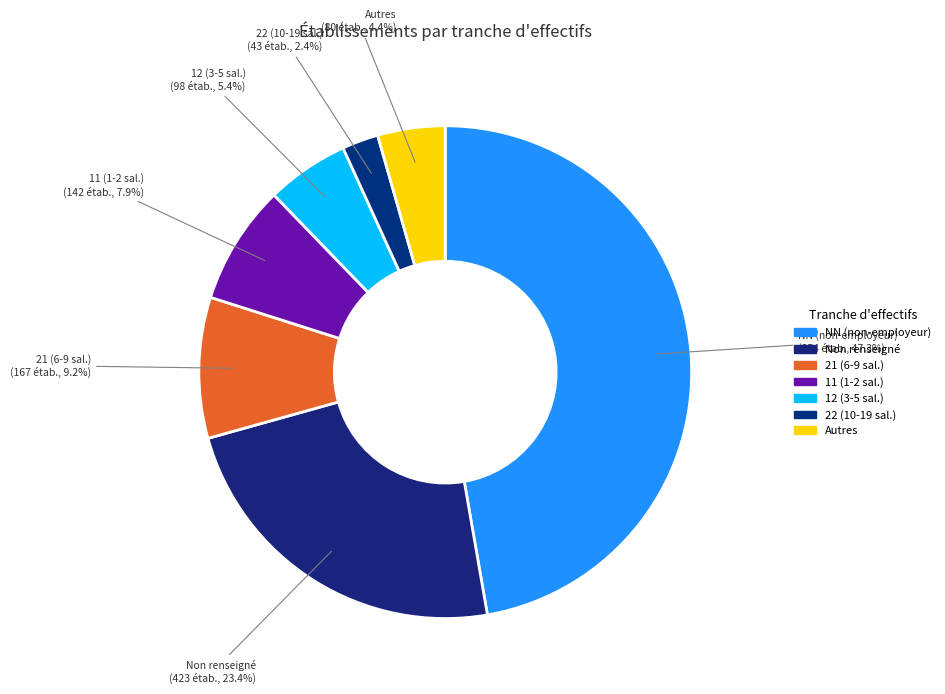

To the nearest percent, what is the average slice percentage?

14%